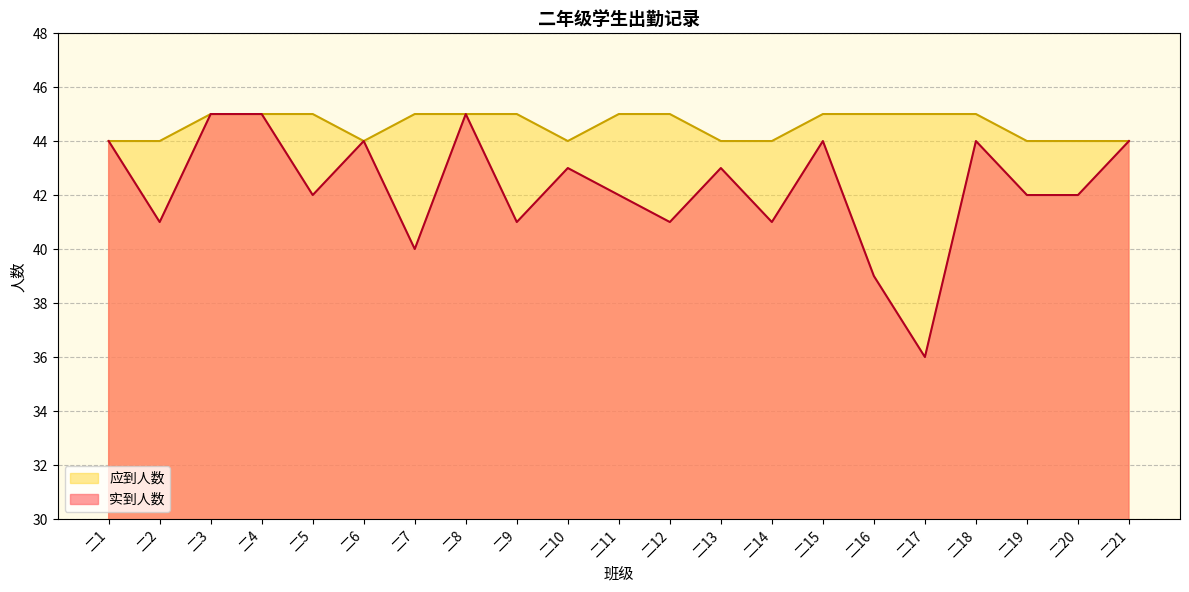

Count the number of data series in this chart.

2